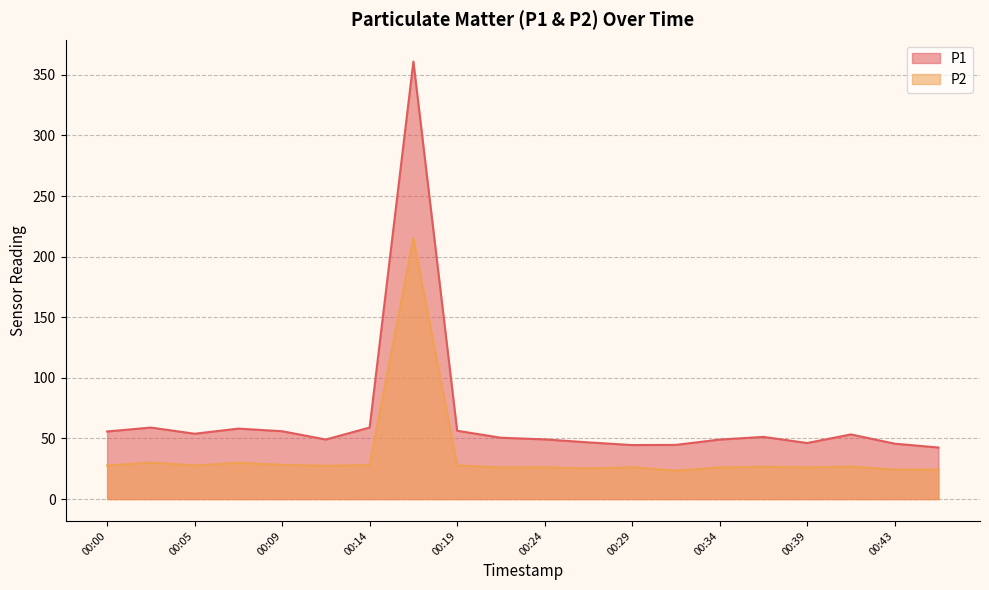

Reading right to left, extract all data points from this chart.

P1: 00:46=42.5	00:43=45.7	00:41=53.3	00:39=46.2	00:36=51.3	00:34=49.1	00:31=44.7	00:29=44.6	00:26=46.8	00:24=49.2	00:22=50.6	00:19=56.4	00:17=360.9	00:14=59.0	00:12=49.1	00:09=56.0	00:07=58.1	00:05=53.9	00:02=59.0	00:00=55.8
P2: 00:46=24.3	00:43=24.3	00:41=26.8	00:39=26.1	00:36=26.6	00:34=26.1	00:31=23.4	00:29=26.2	00:26=25.2	00:24=26.3	00:22=26.2	00:19=27.7	00:17=215.0	00:14=28.0	00:12=27.5	00:09=28.2	00:07=29.9	00:05=27.7	00:02=30.1	00:00=27.7